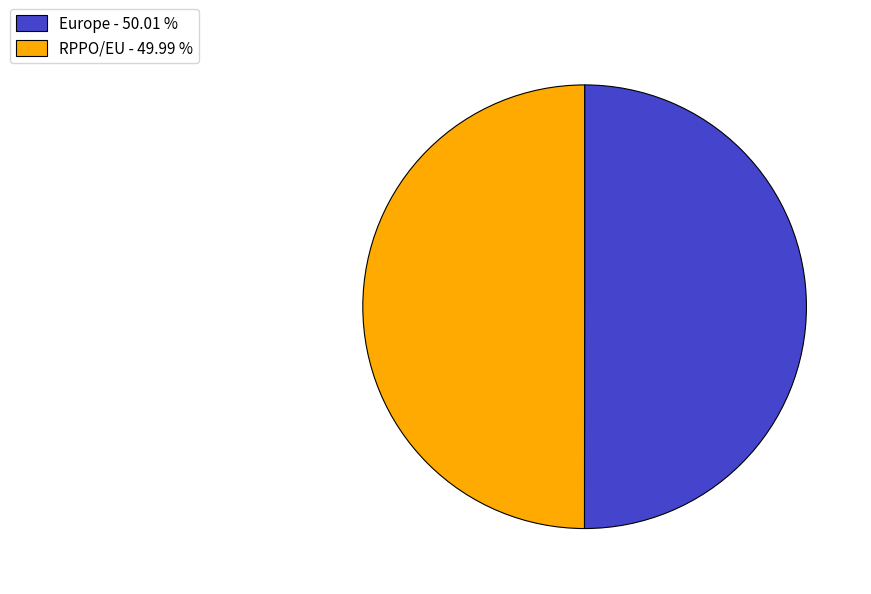

What is the ratio of the value at RPPO/EU - 49.99 % to the value at Europe - 50.01 %?

1.0